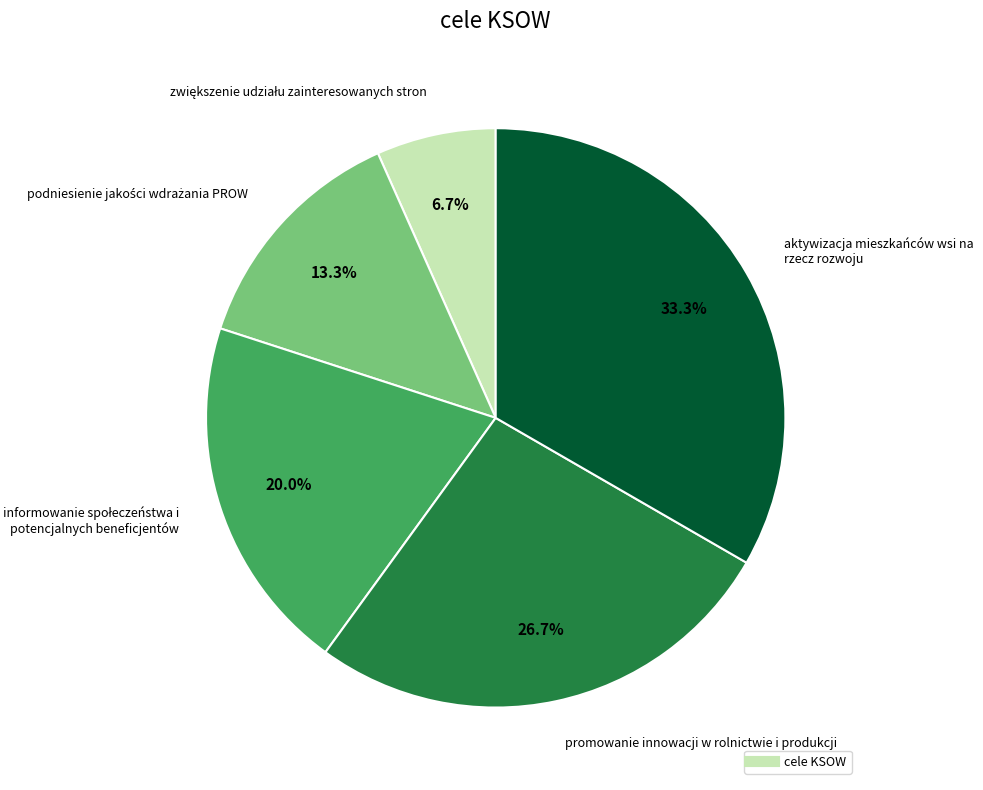

Does any single category account for the majority?

No